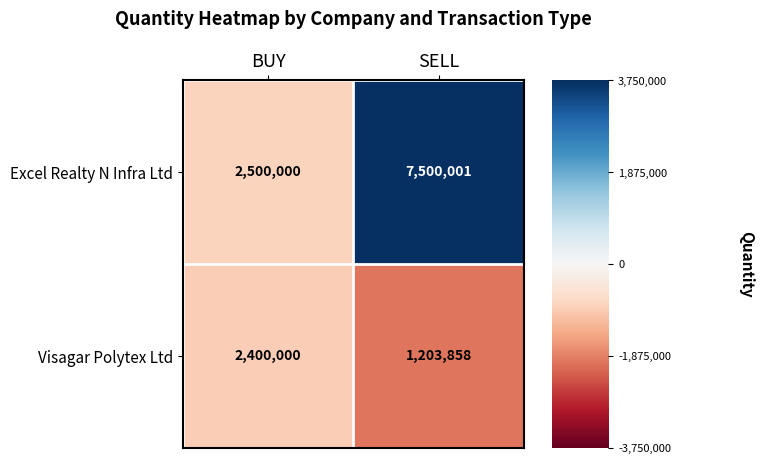

How many data points does each series have?

2